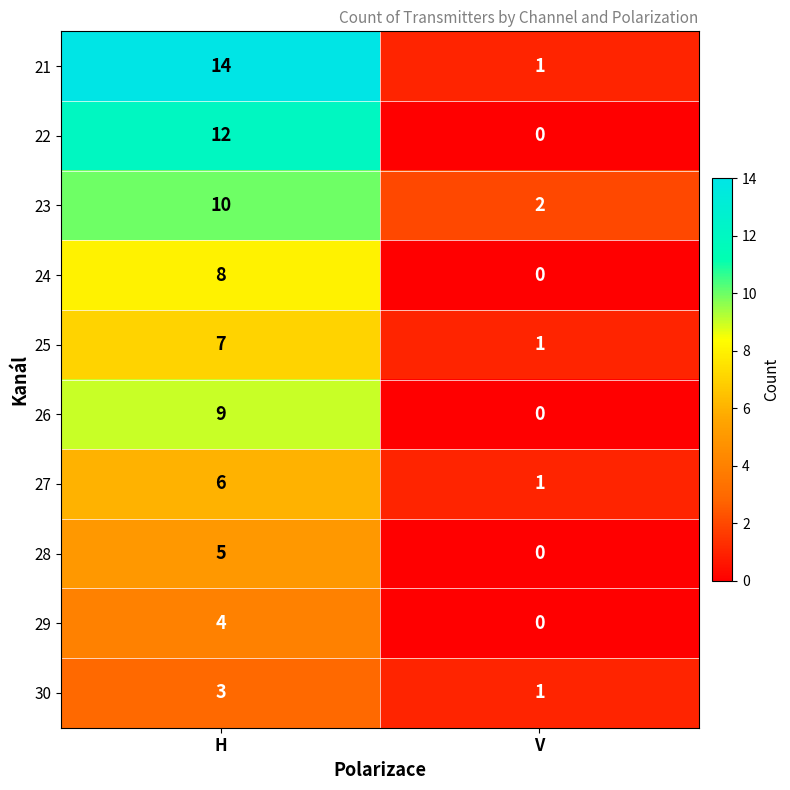

Reading right to left, extract all data points from this chart.

21: V=1	H=14
22: V=0	H=12
23: V=2	H=10
24: V=0	H=8
25: V=1	H=7
26: V=0	H=9
27: V=1	H=6
28: V=0	H=5
29: V=0	H=4
30: V=1	H=3